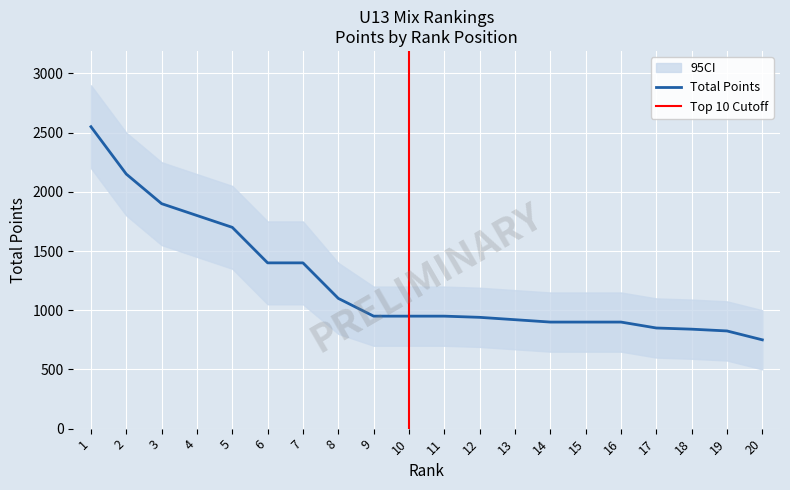

True or false: Lower CI has more than 0 points higher than both neighbors.

False